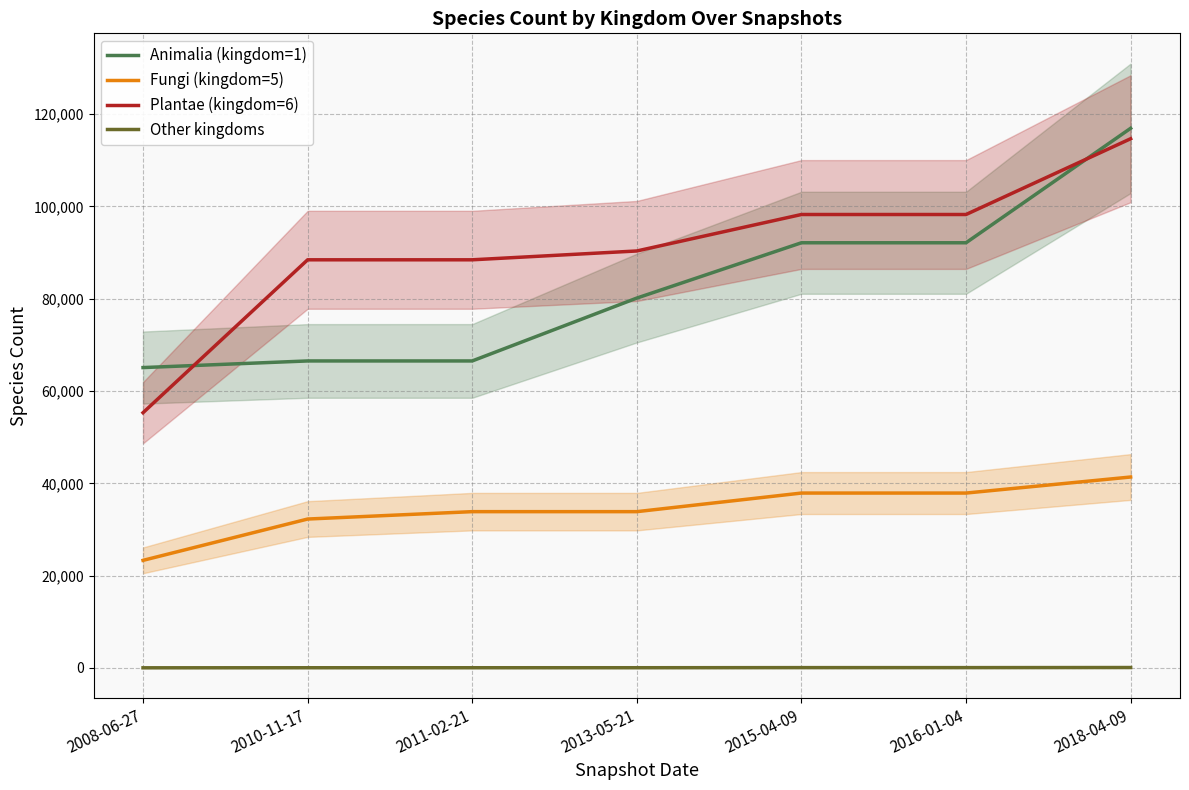

Where is Fungi (kingdom=5) nearest to the value 32341?

2010-11-17